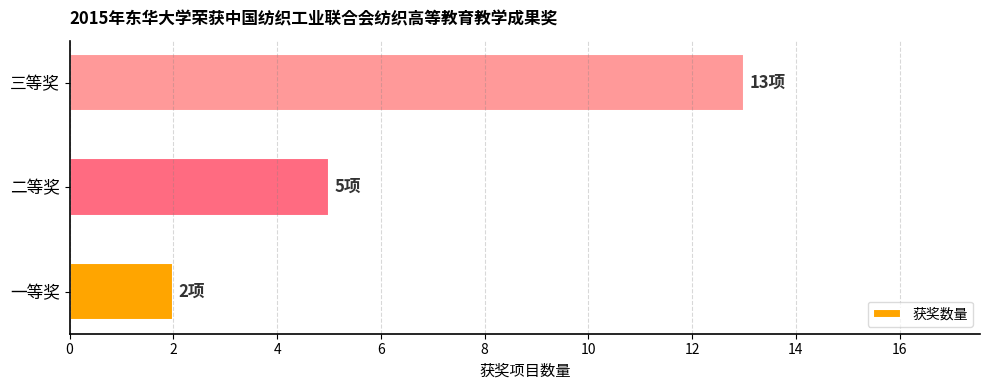

Approximately how many times larger is the value at 三等奖 compared to 二等奖?

2.6